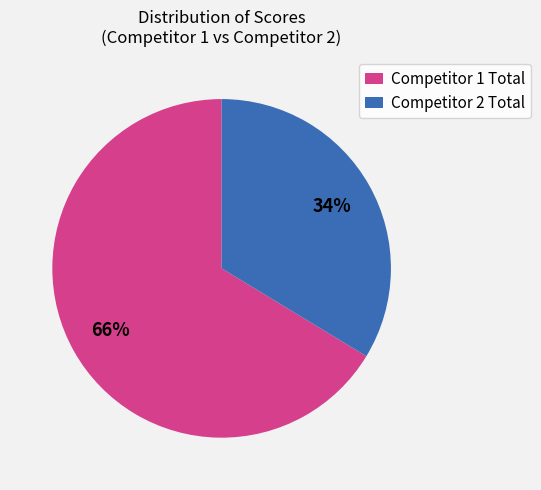

To the nearest percent, what is the average slice percentage?

50%